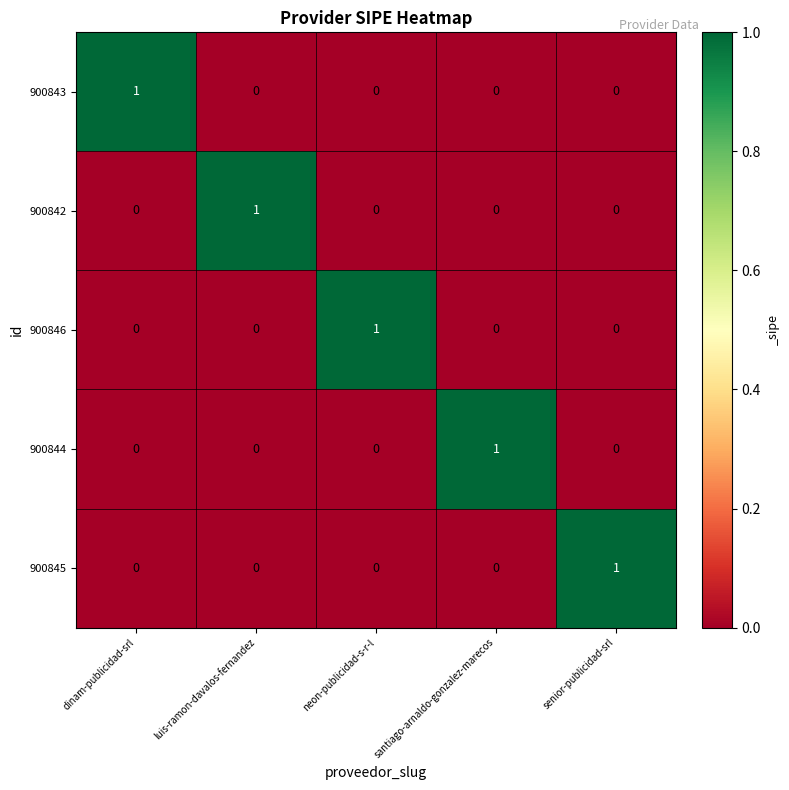

Is it true that 900843 equals 0 at neon-publicidad-s-r-l?

True